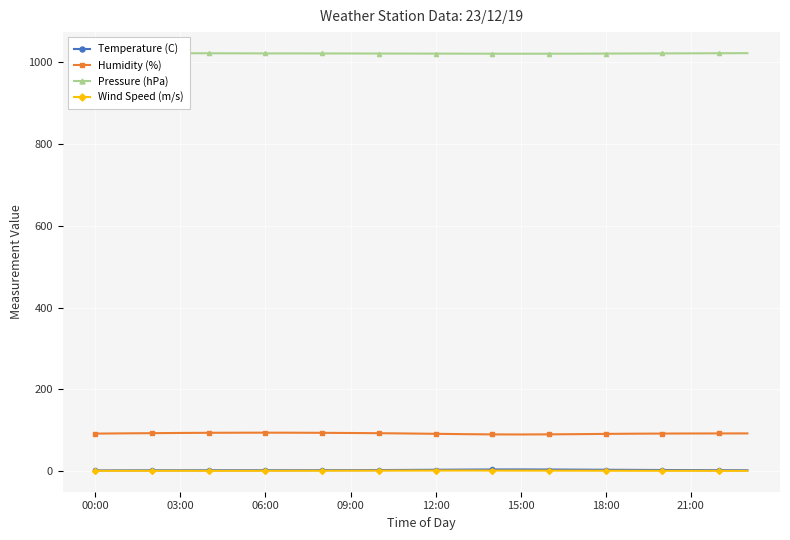

In Wind Speed (m/s), how many points are higher than both neighbors (excluding endpoints)?

3